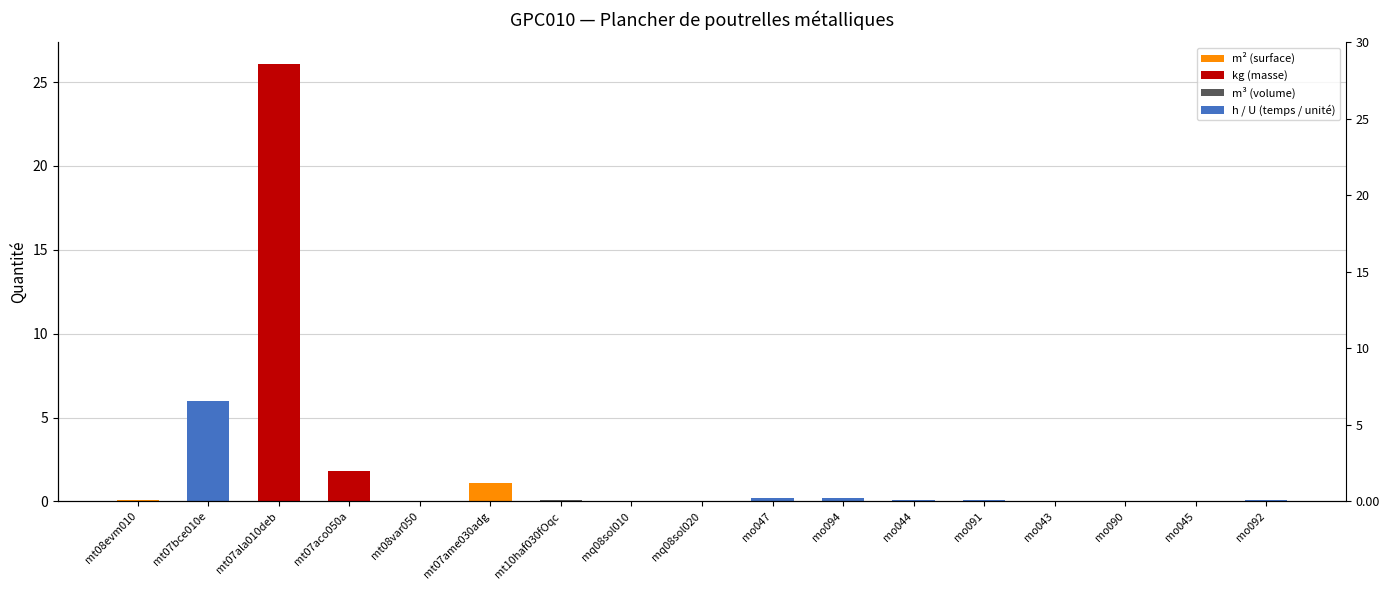

Reading right to left, what are all the values shown in this chart?

mo092=0.1	mo045=0.0	mo090=0.0	mo043=0.0	mo091=0.1	mo044=0.1	mo094=0.2	mo047=0.2	mq08sol020=0.0	mq08sol010=0.0	mt10haf030fOqc=0.1	mt07ame030adg=1.1	mt08var050=0.0	mt07aco050a=1.8	mt07ala010deb=26.1	mt07bce010e=6.0	mt08evm010=0.1